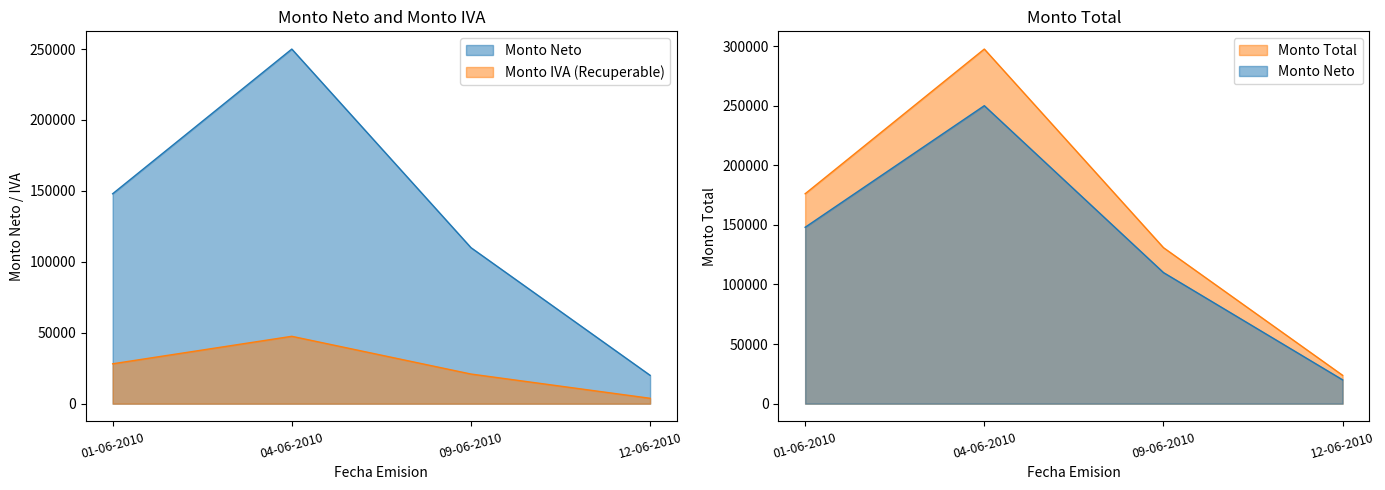

Which series has the largest range (max minus min)?

Monto Total